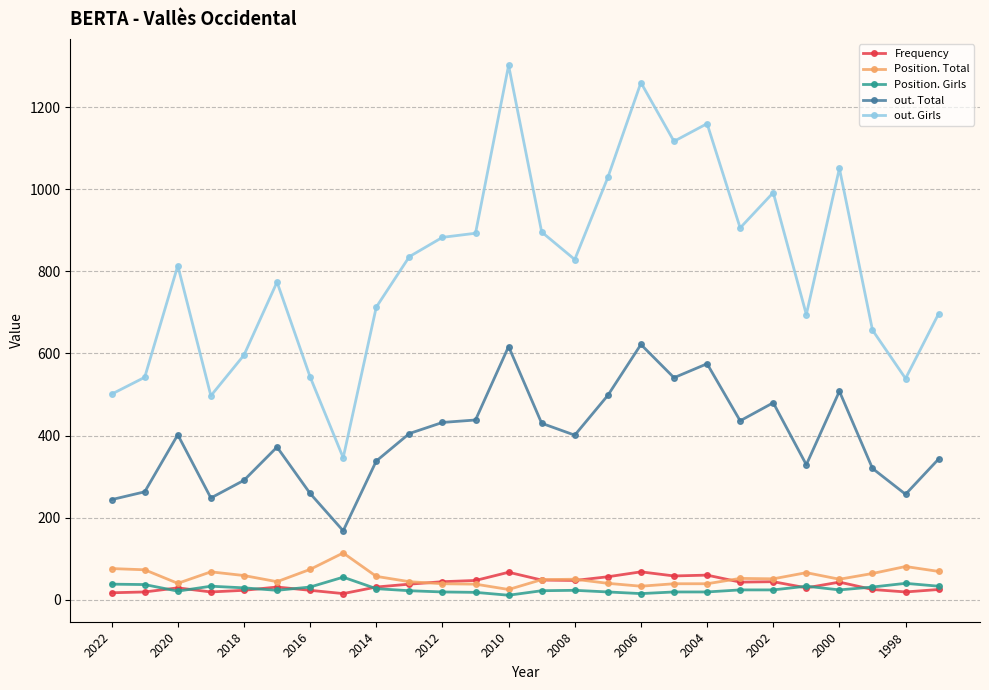

True or false: out. Girls and Position. Girls cross at least once.

False